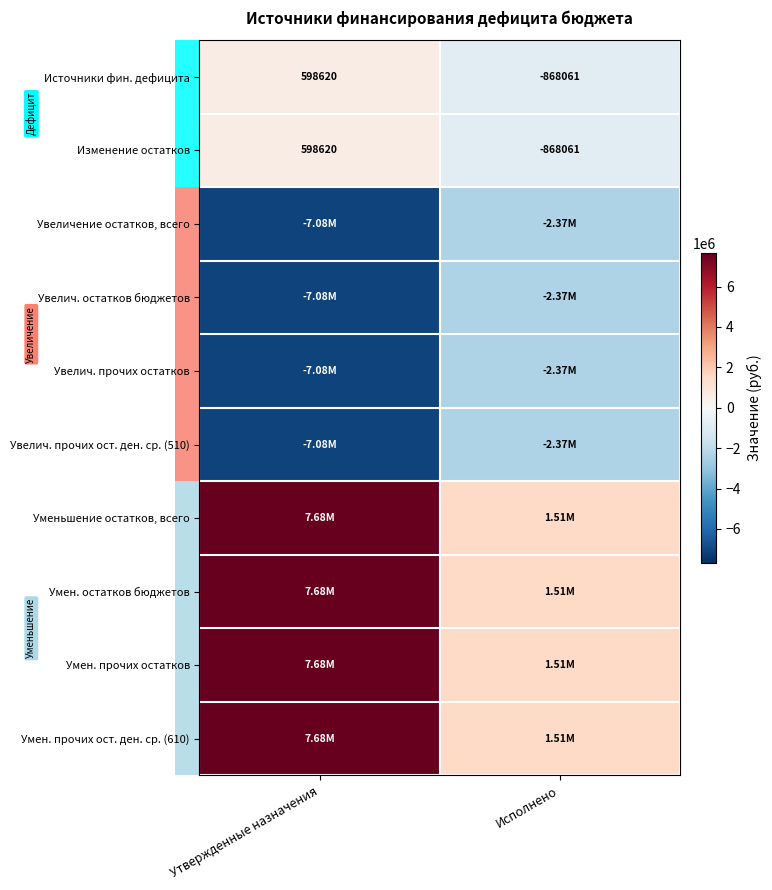

Is it true that Увелич. прочих остатков equals -4381466.5 at Утвержденные назначения?

False